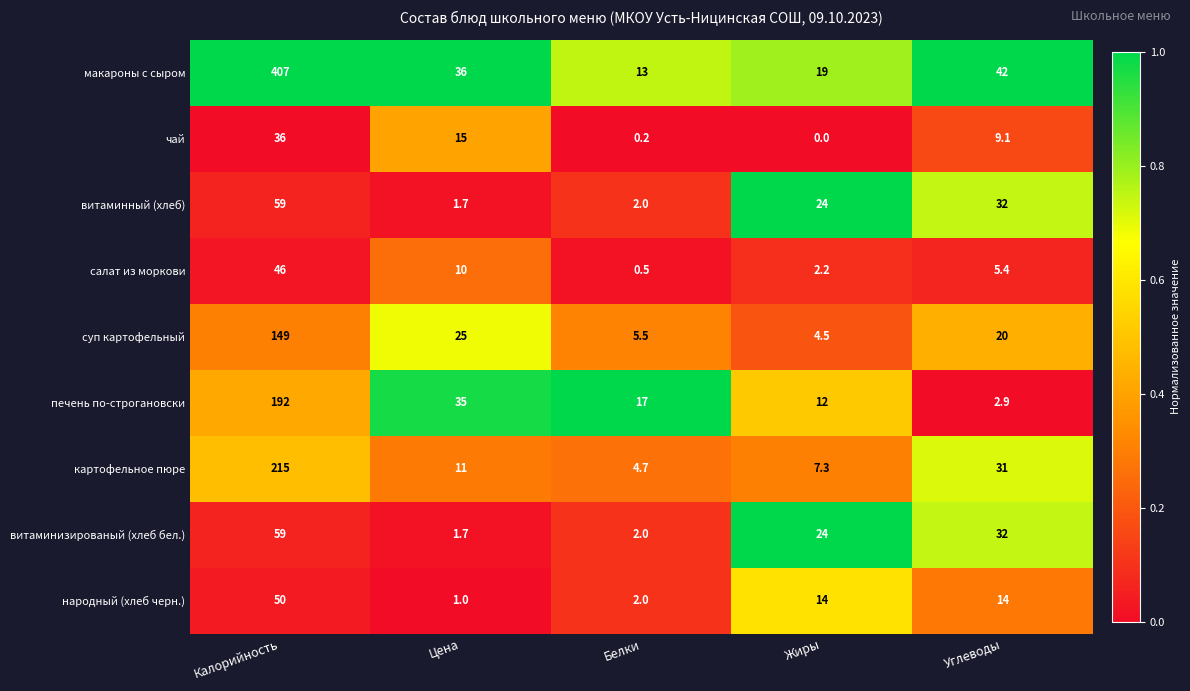

The макароны с сыром series shows 641.5 at Калорийность. True or false?

False